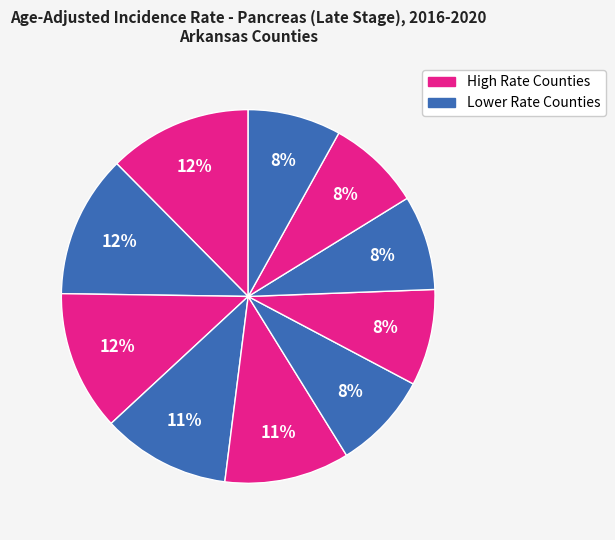

To the nearest percent, what is the difference between the largest and smallest slice percentages?

4%